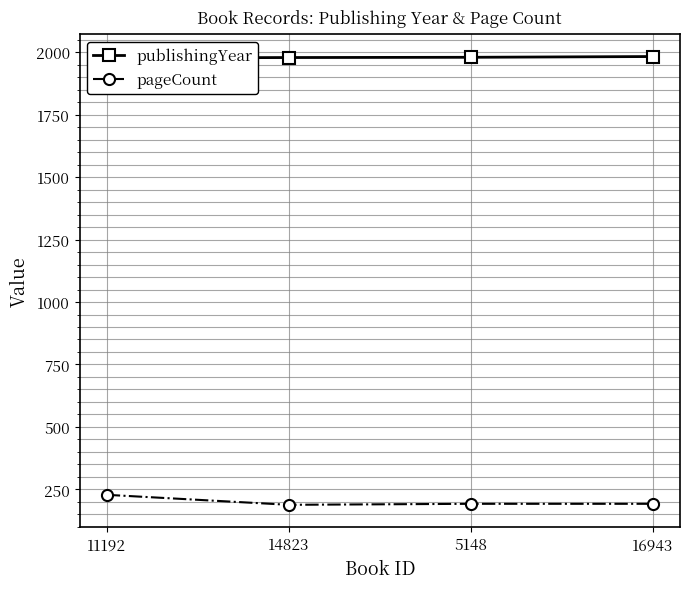

List the series in order of their overall mean, lowest first.

pageCount, publishingYear